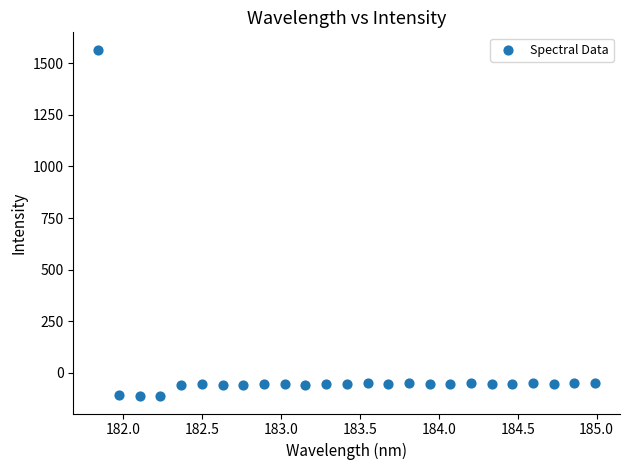

What is the range of X values (max minus min)?

3.1